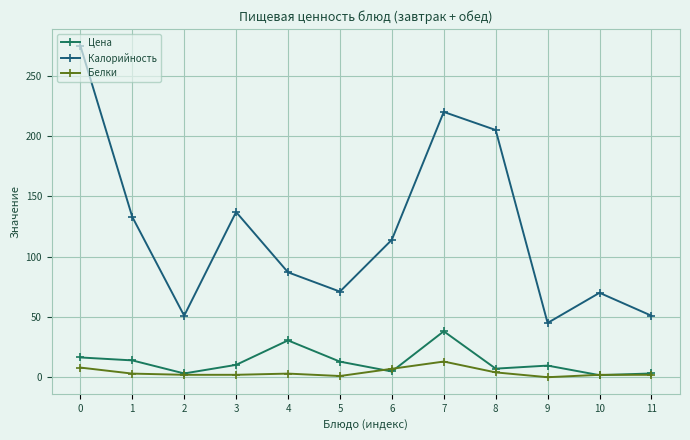

True or false: Белки and Калорийность cross at least once.

False